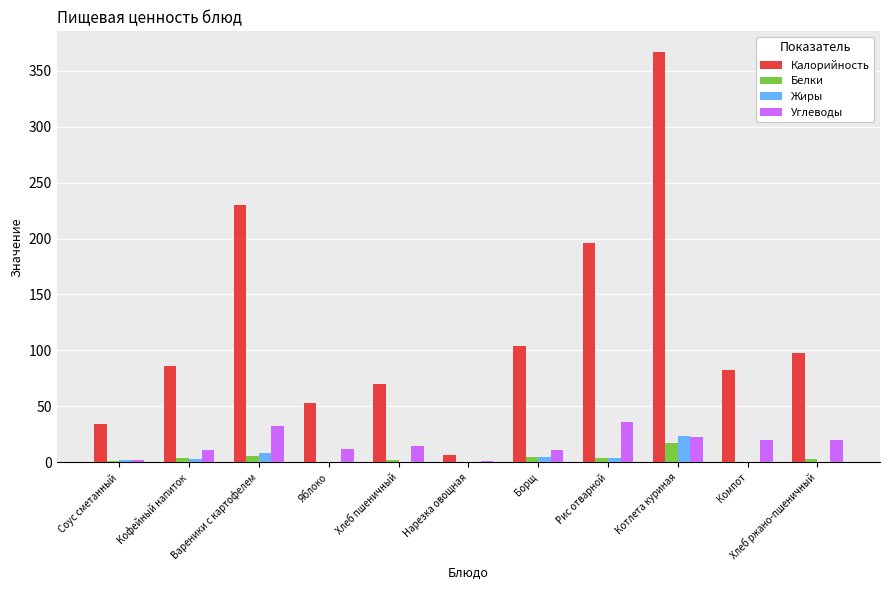

At which category is the sum across all series the highest?

Котлета куриная